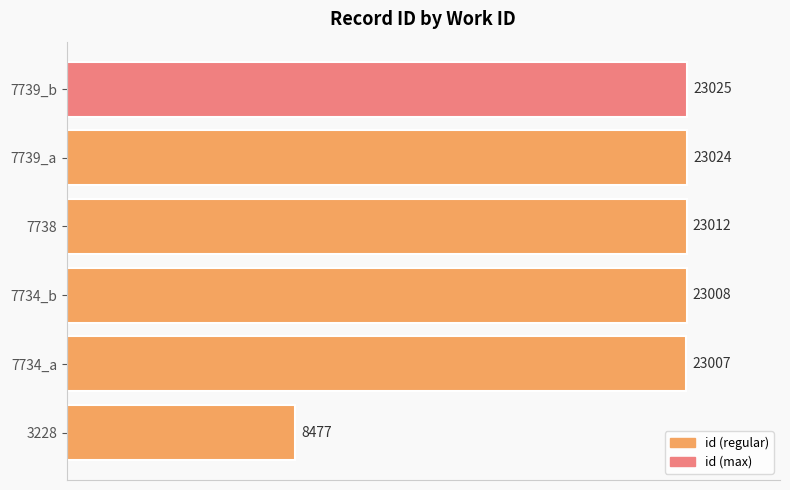

What is the difference between the second highest and second lowest values?

17